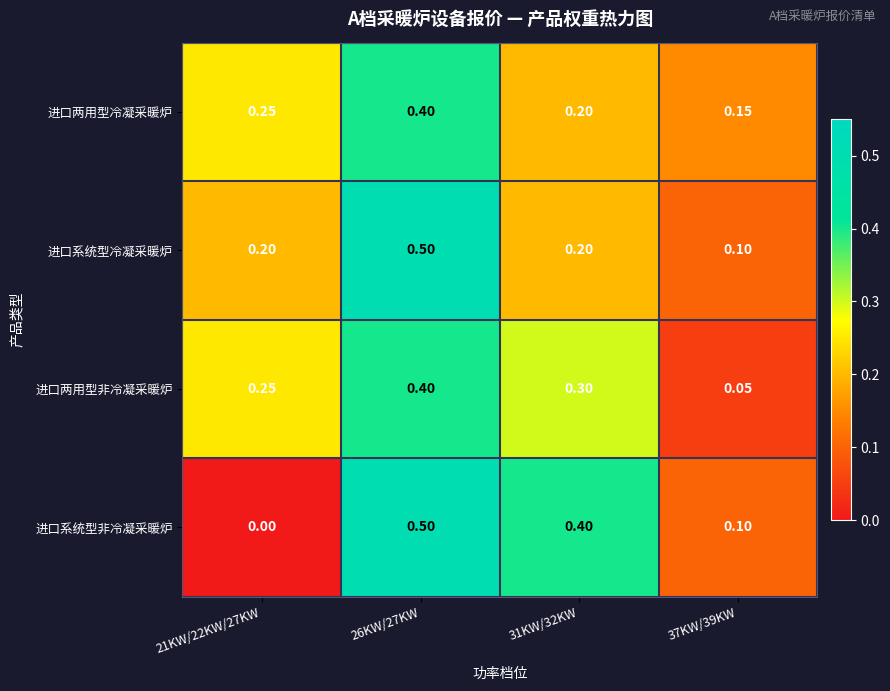

Which series has the widest spread of values?

进口系统型非冷凝采暖炉